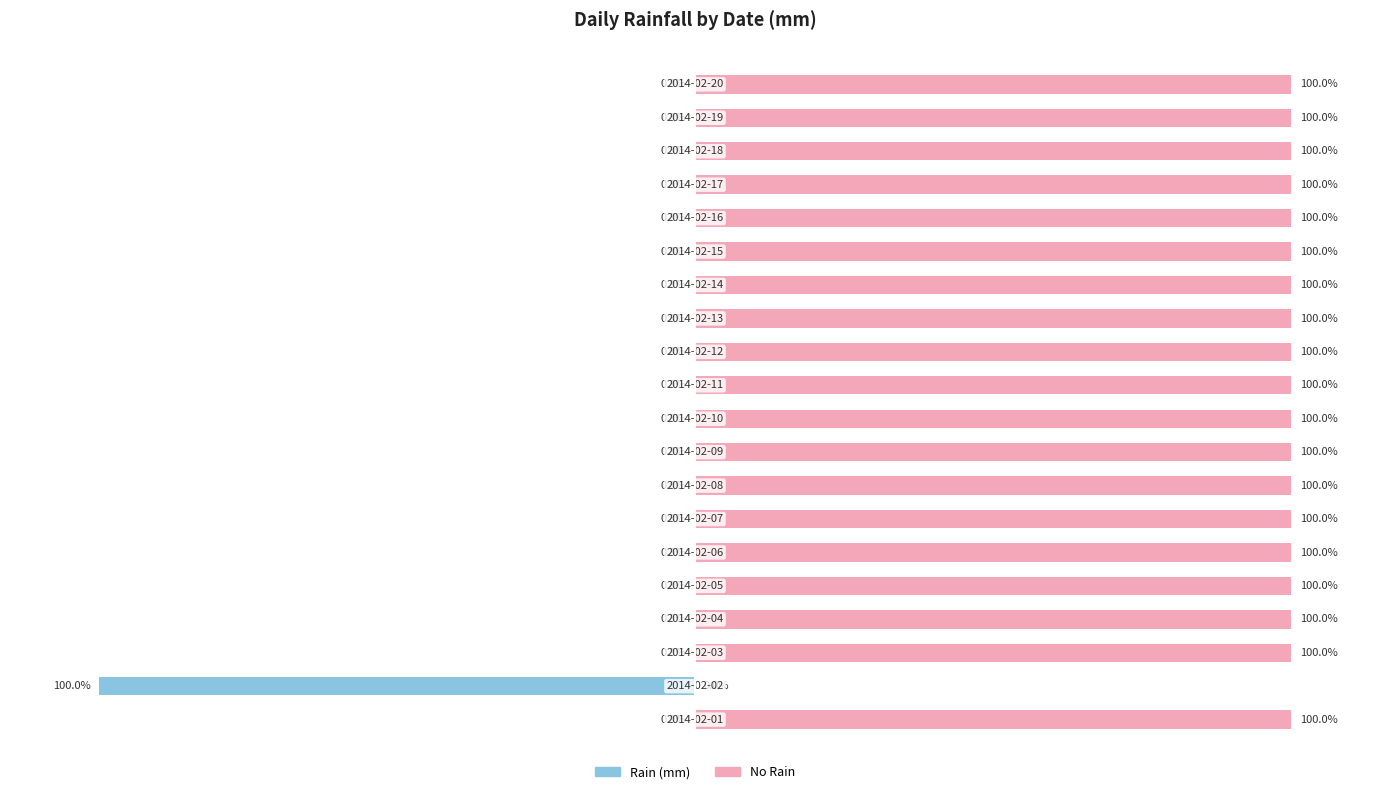

How many distinct data groups are displayed?

2